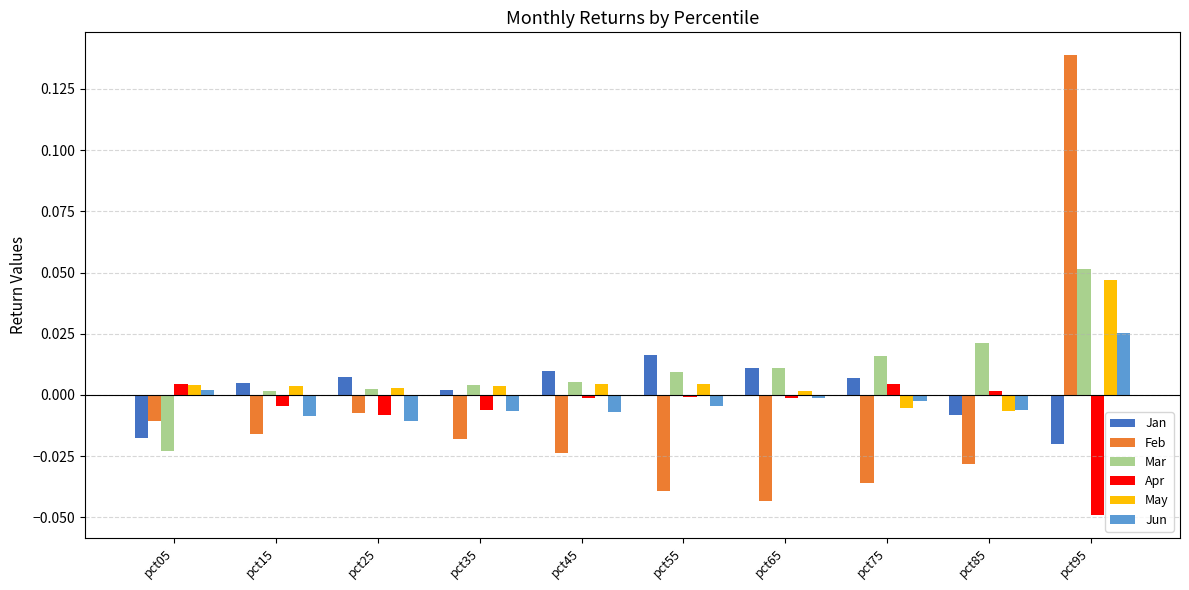

Is the value of May at pct25 greater than the value of Feb at pct85?

Yes